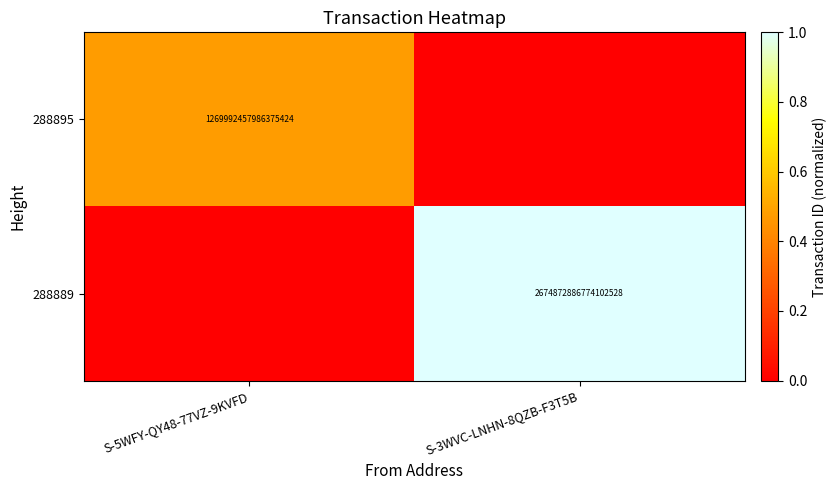

True or false: 288889 has a value of 2674872886774102528 at S-3WVC-LNHN-8QZB-F3T5B.

True